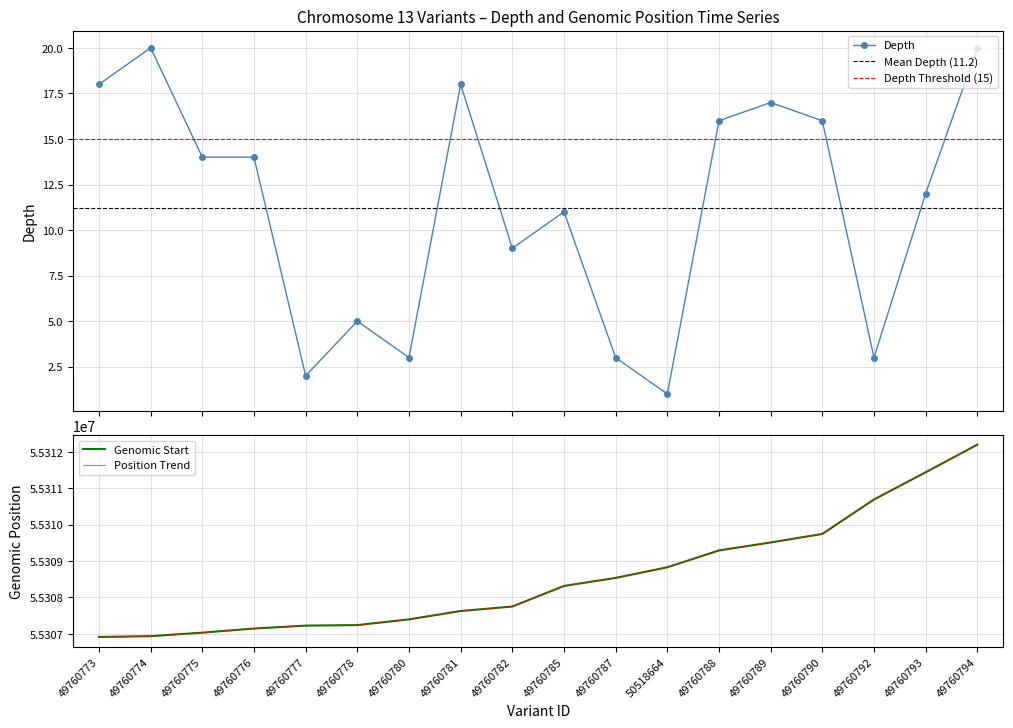

What is the average value of the start series?

55308546